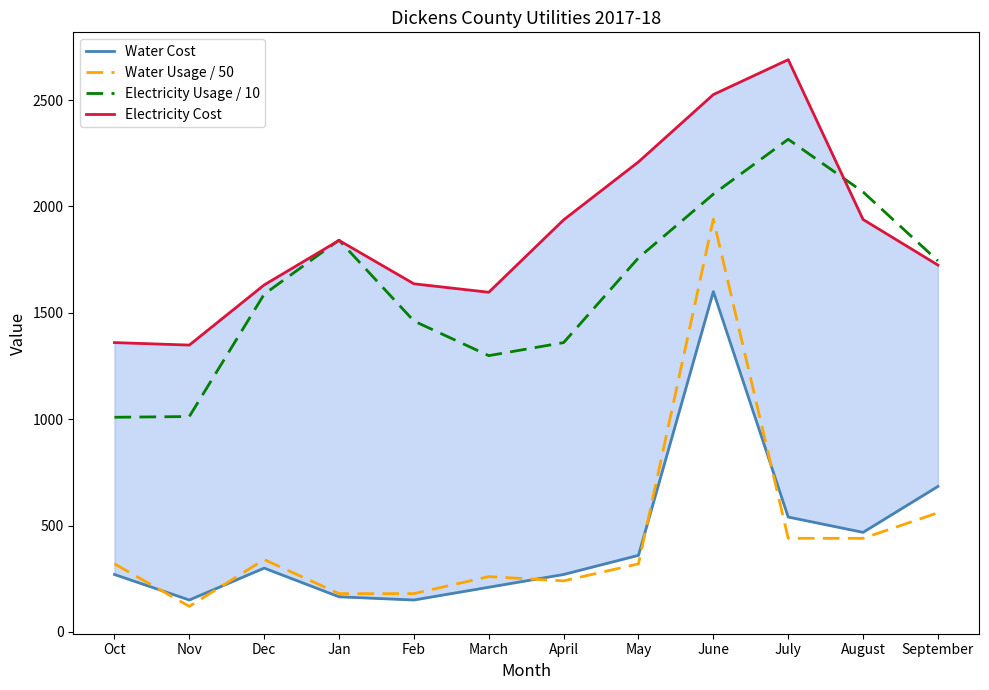

True or false: Water Cost and Electricity Cost intersect in this chart.

False